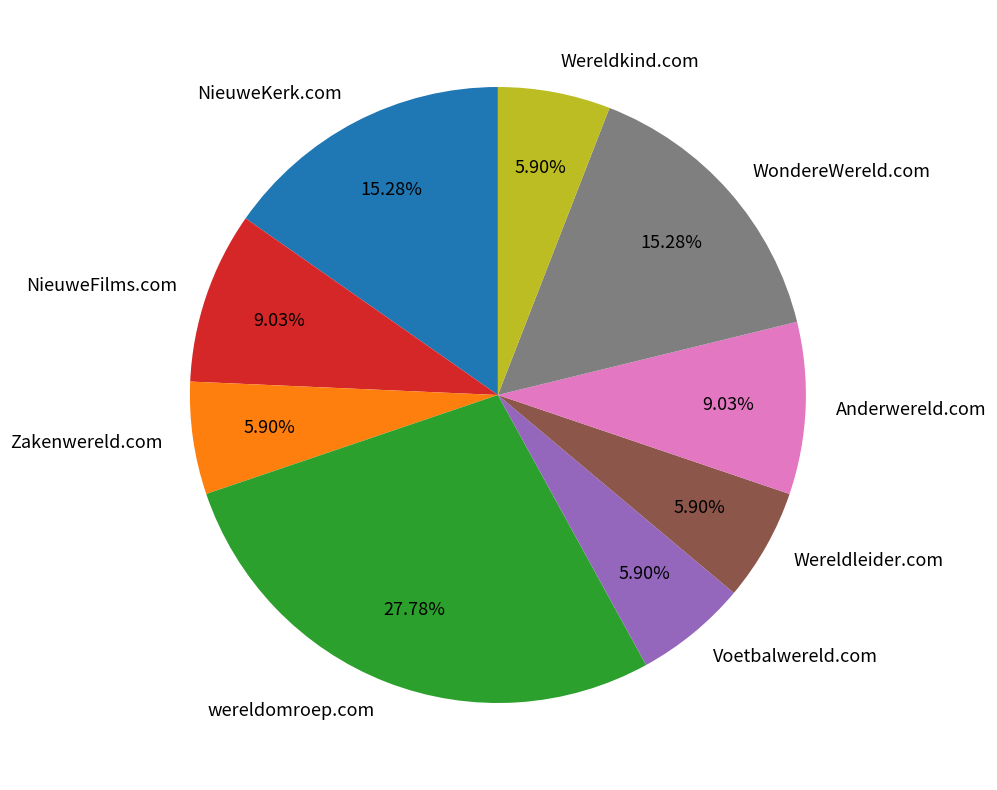

Between Wereldleider.com and NieuweKerk.com, which is larger?

NieuweKerk.com